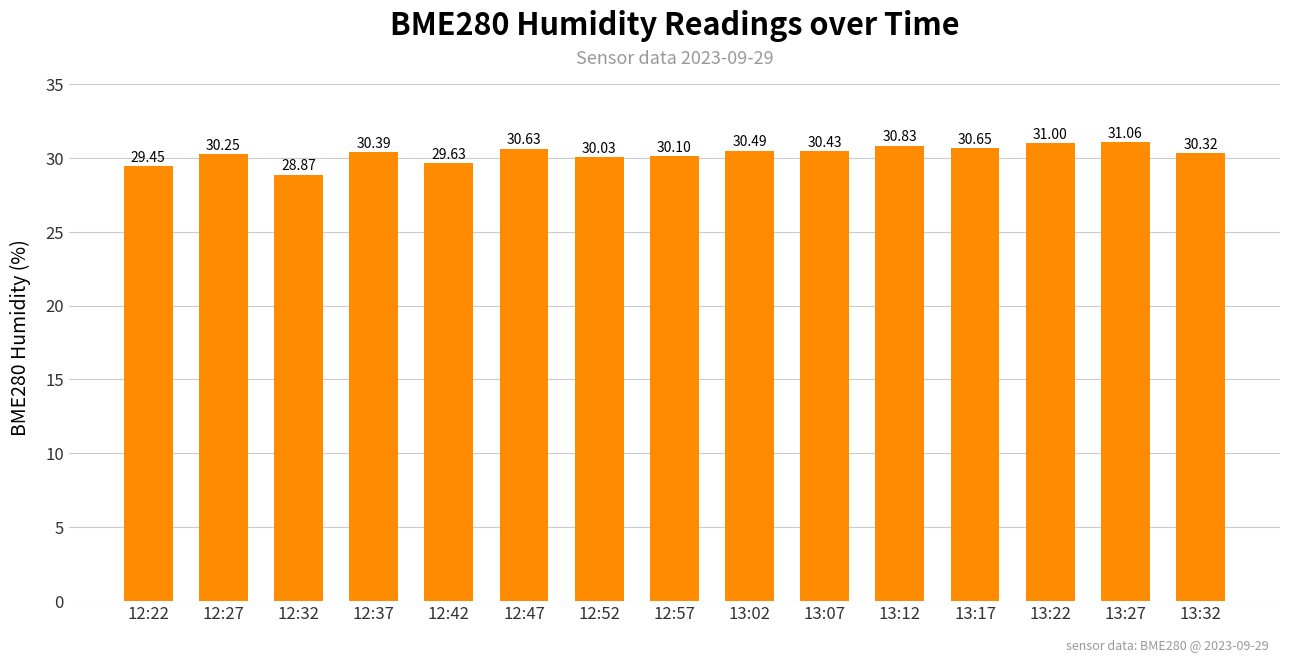

What value does the data have at 13:02?

30.5